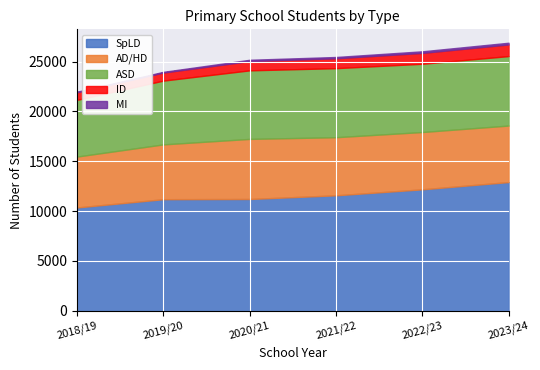

How many ID values are between 810 and 1090?

4